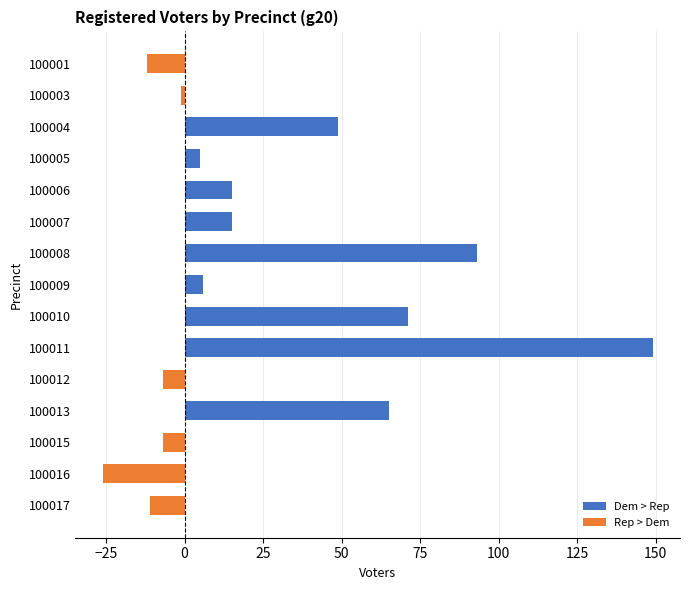

Reading top to bottom, what are all the values shown in this chart?

-12	-1	49	5	15	15	93	6	71	149	-7	65	-7	-26	-11